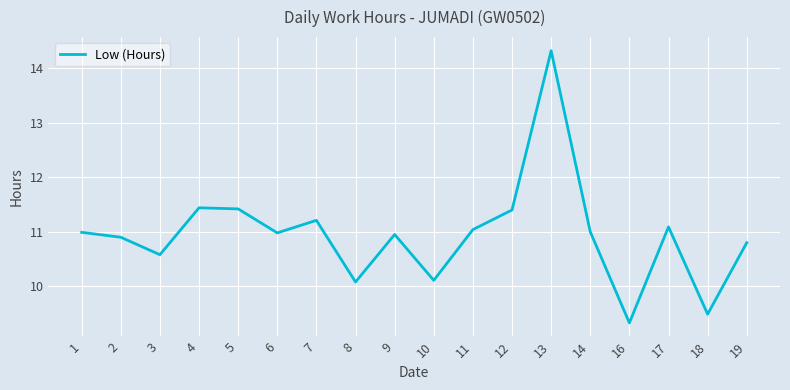

How many values exceed 10?

16